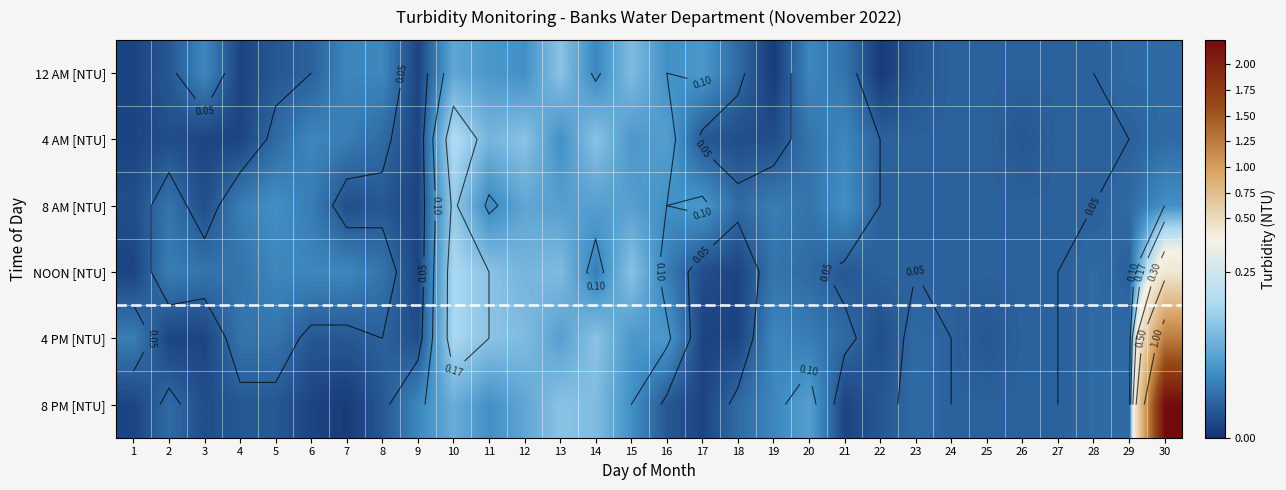

Which series has the largest range (max minus min)?

8 PM [NTU]